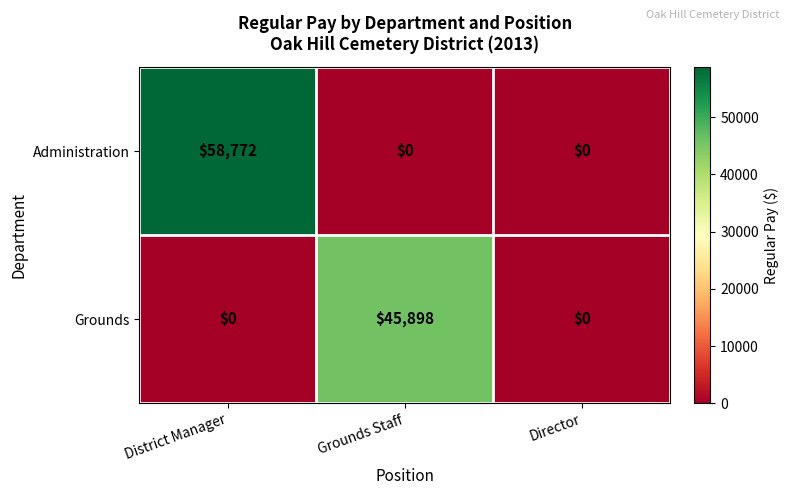

Which series has the largest range (max minus min)?

Administration